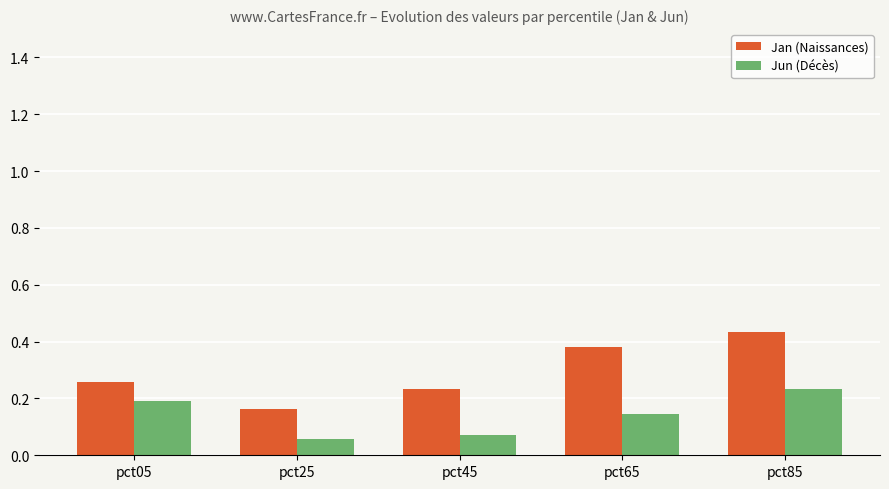

The Jun (Décès) series shows 0.0 at pct45. True or false?

False